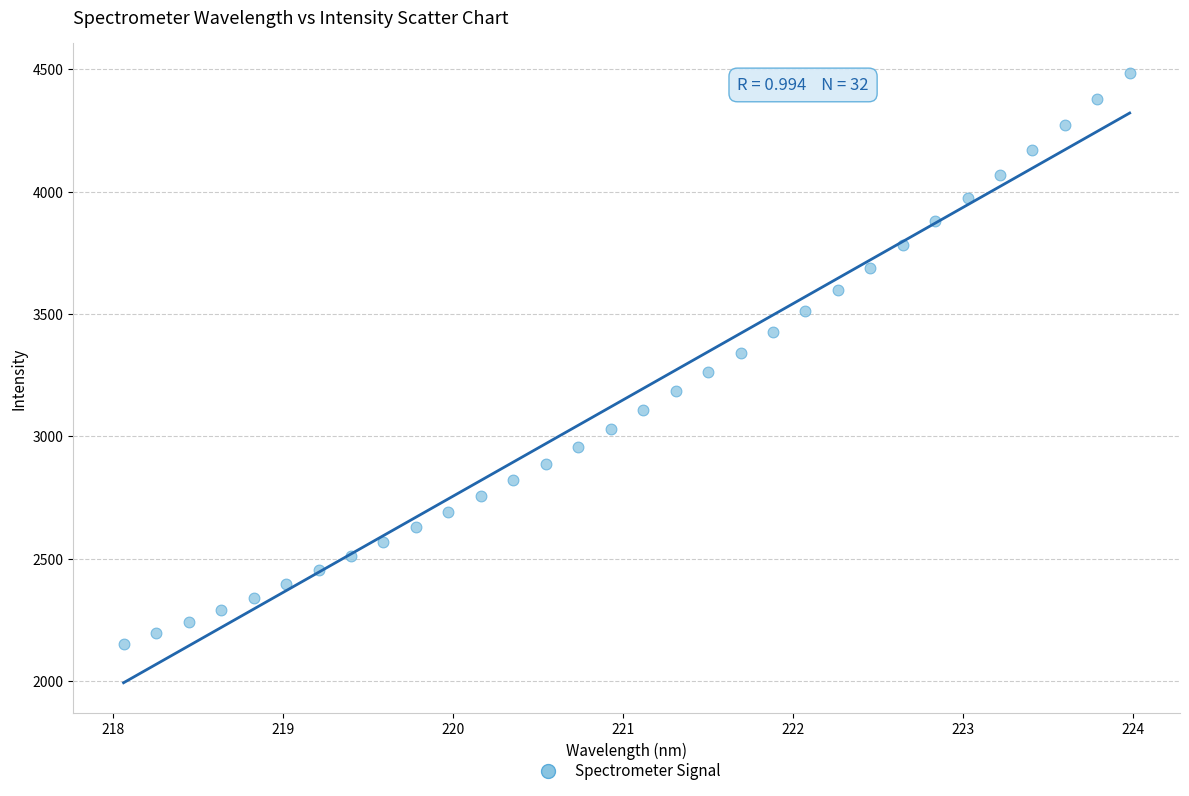

What is the range of X values (max minus min)?

5.9